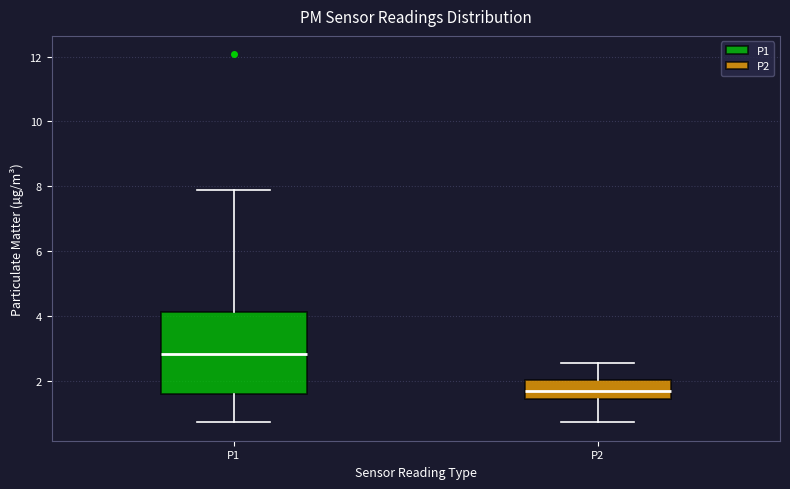

Reading left to right, transcribe this box plot: for each box, give where its median line is, the range the box spans, and where its two whiskers end, as read against the y-axis. The values are not printed on the chart, so give them approximately, as read against the axis.

P1: median 2.8, box 1.6 to 4.2, whiskers 0.8 to 8.0
P2: median 1.8, box 1.4 to 2.0, whiskers 0.8 to 2.6